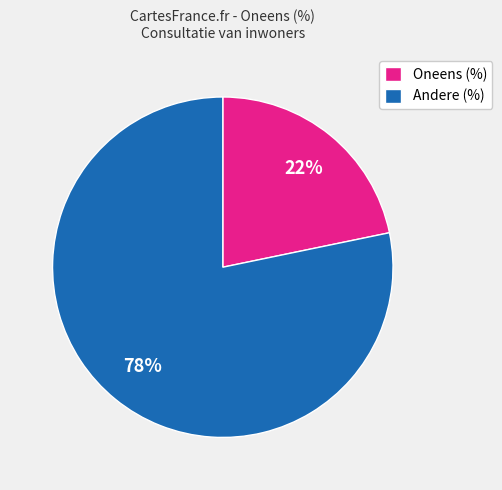

To the nearest percent, what is the average slice percentage?

50%